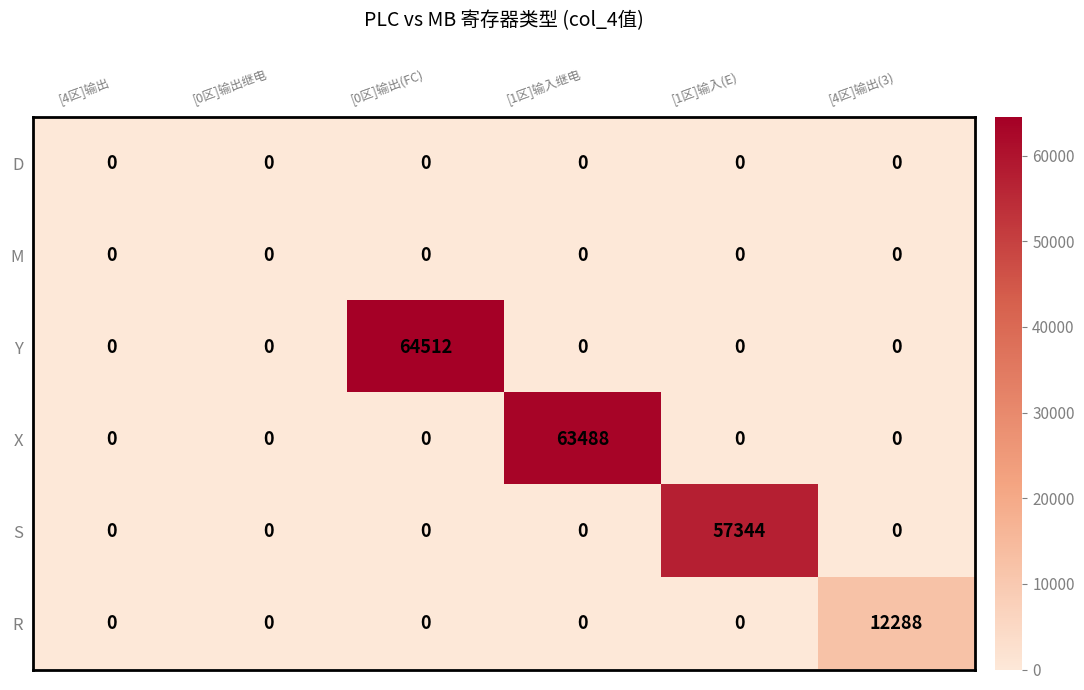

Which series has the largest range (max minus min)?

Y